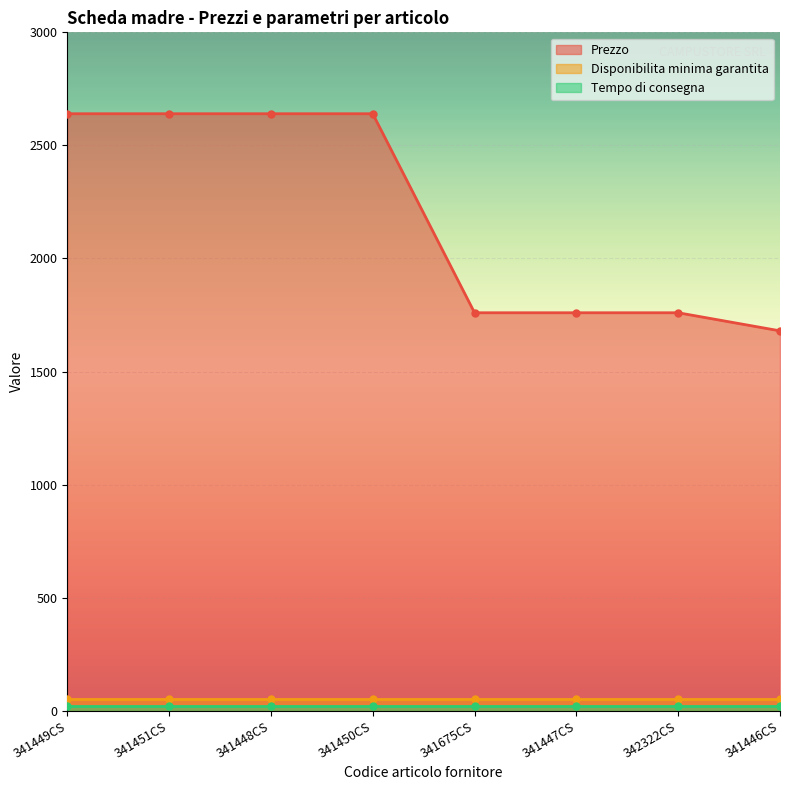

What is the label of the 2nd point from the left?

341451CS